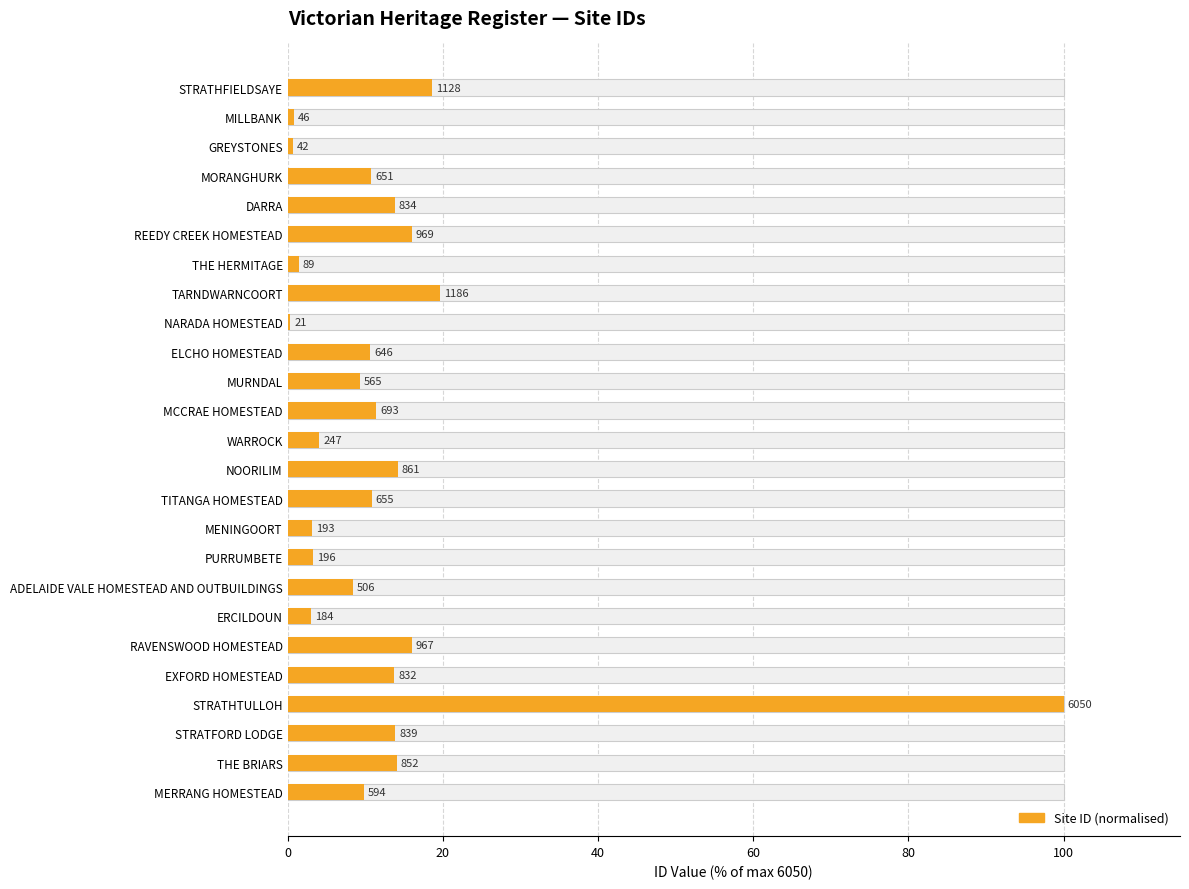

Where is the data nearest to the value 50?

TARNDWARNCOORT